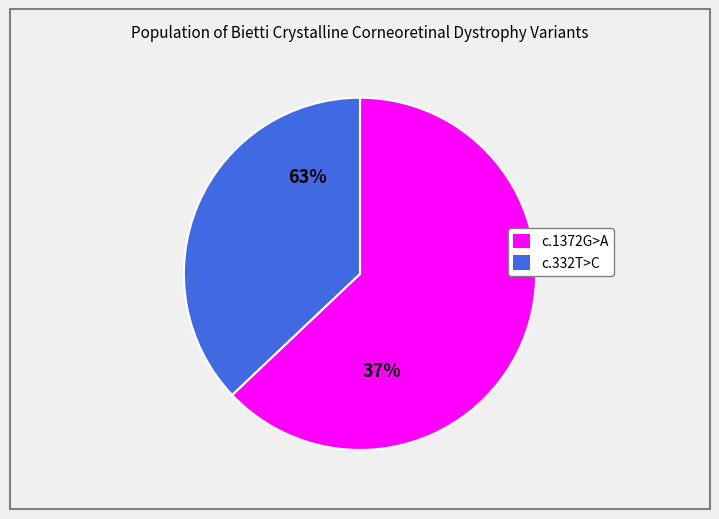

Which category has the smallest portion of the pie?

c.332T>C